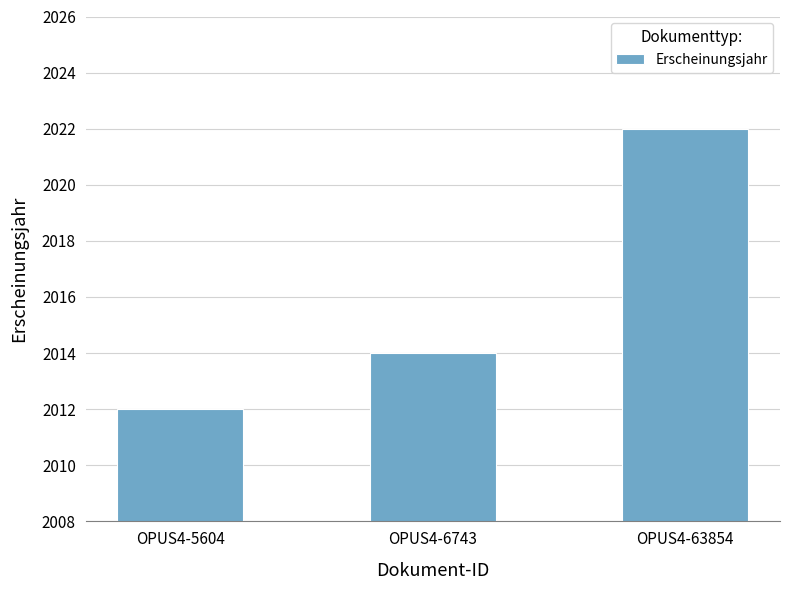

How many data points are less than 2014?

1